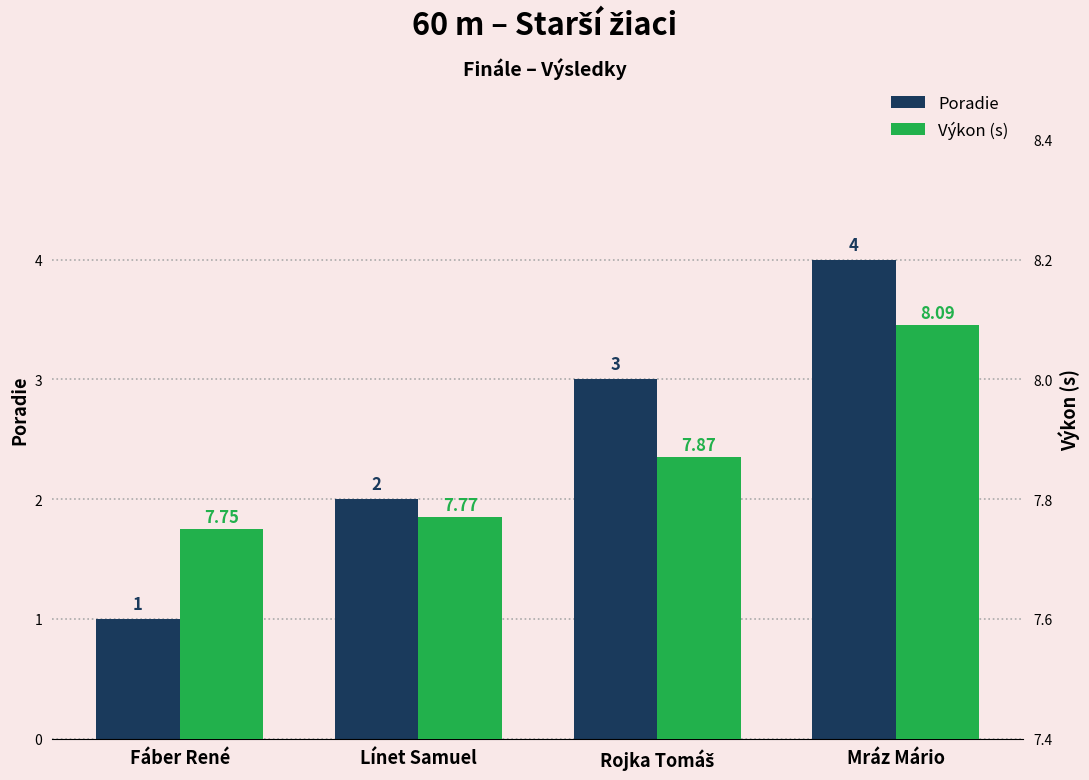

Which has a higher value, Fáber René or Línet Samuel?

Línet Samuel